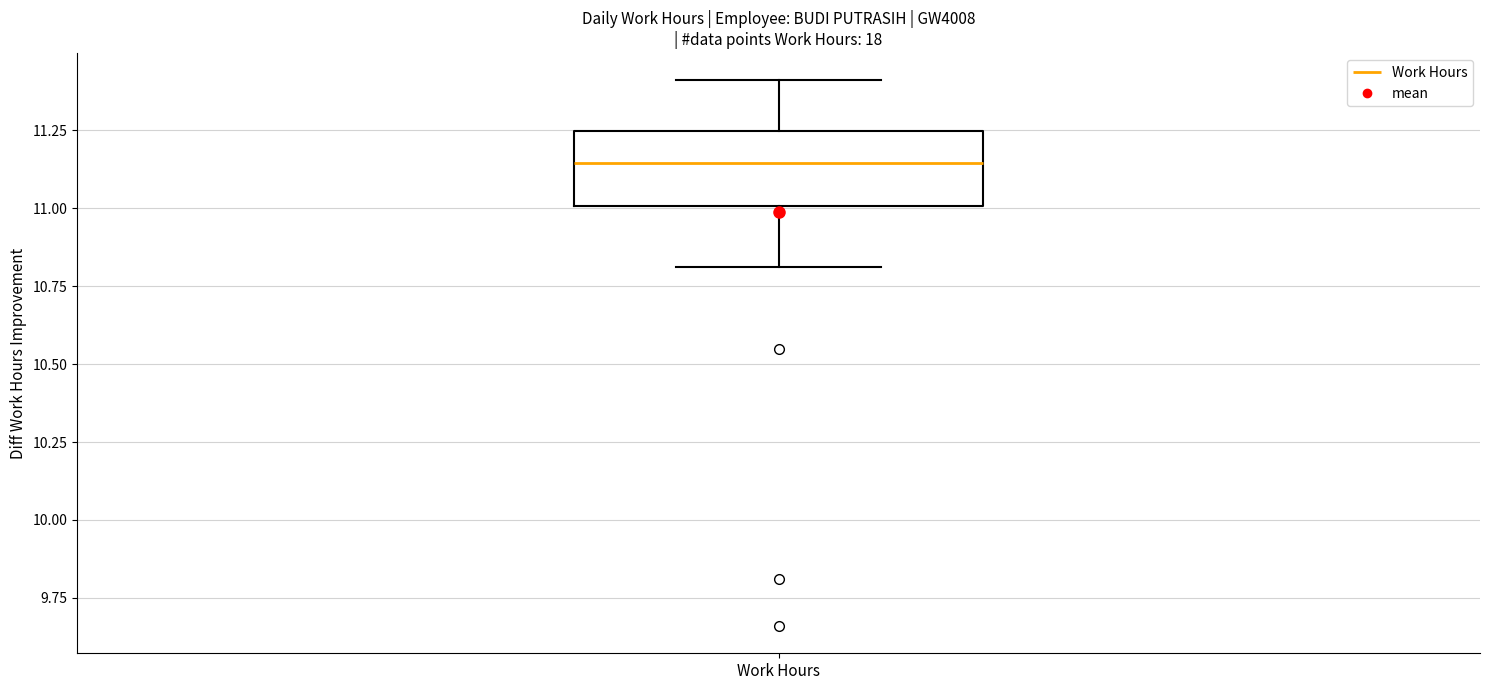

Transcribe this box plot: give where the median line is, the range the box spans, and where the two whiskers end, as read against the y-axis. The values are not printed on the chart, so give them approximately, as read against the axis.

median 11.15, box 11.00 to 11.25, whiskers 10.80 to 11.40